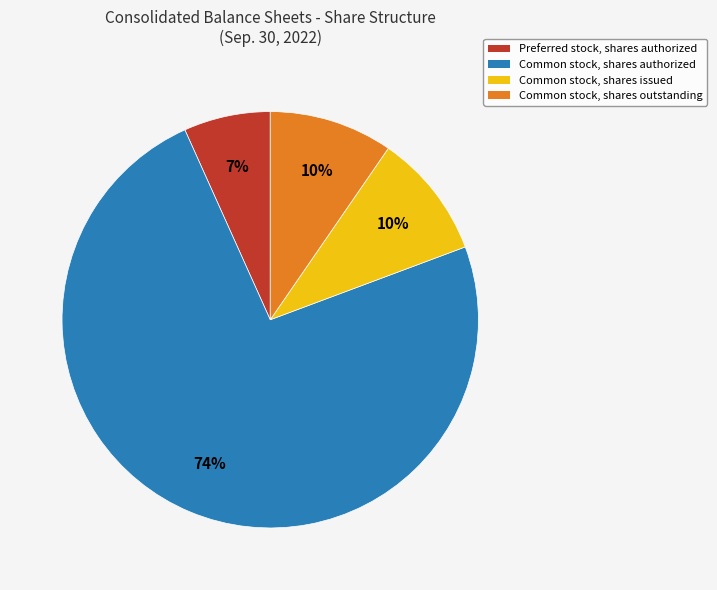

Is there any slice that represents more than half of the pie?

Yes